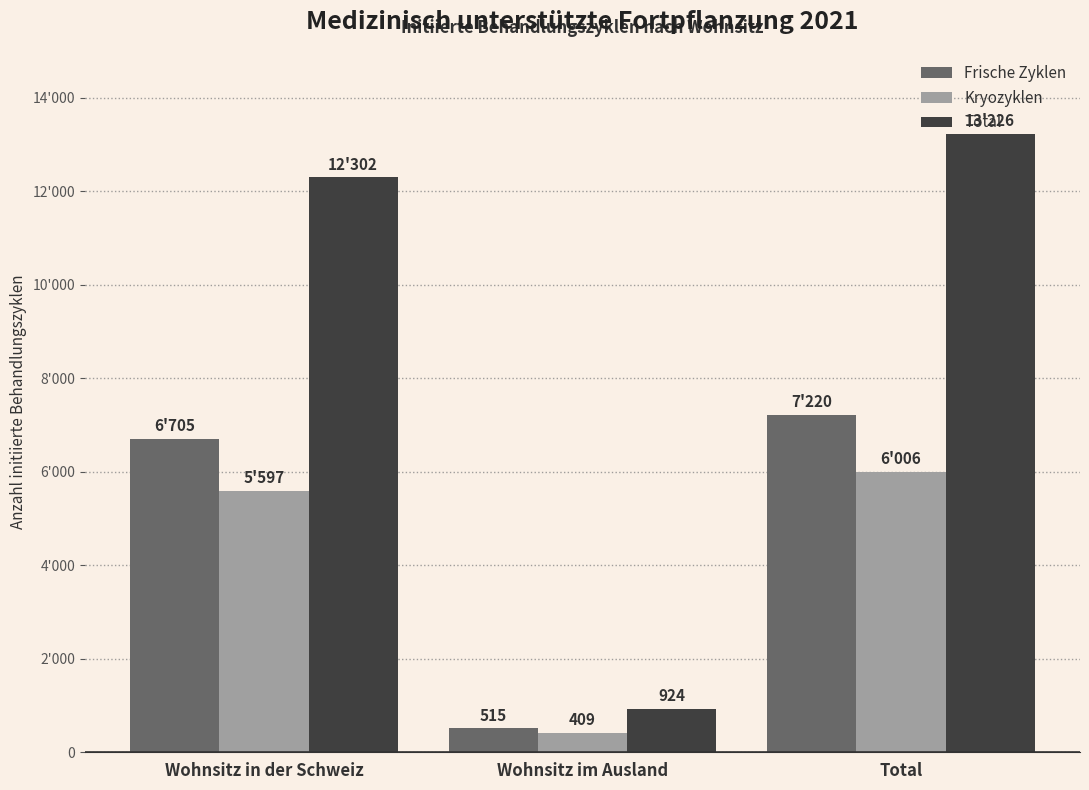

What are all the series names shown in the legend?

Frische Zyklen, Kryozyklen, Total